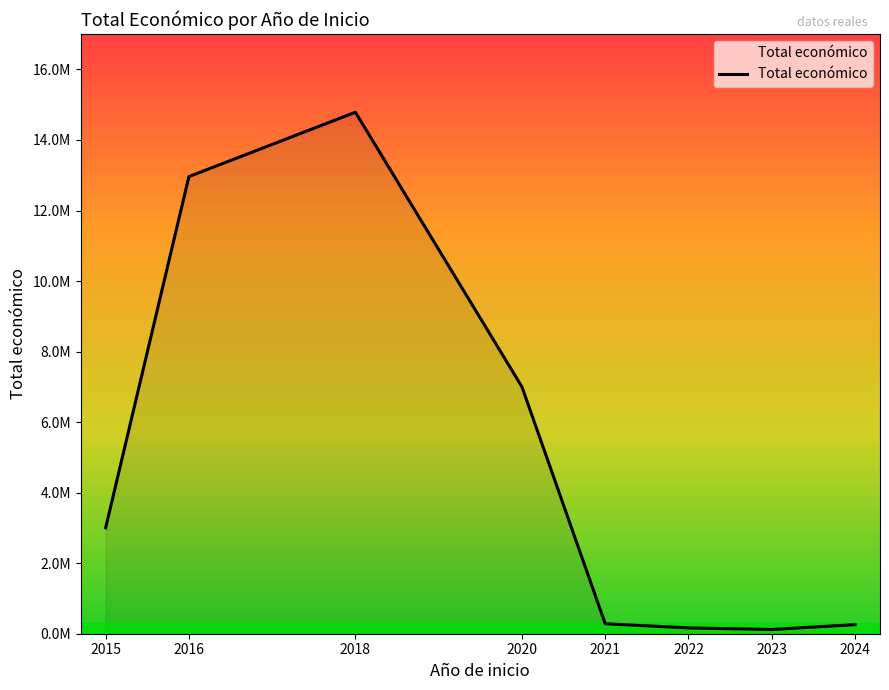

Does the chart have visible grid lines?

No